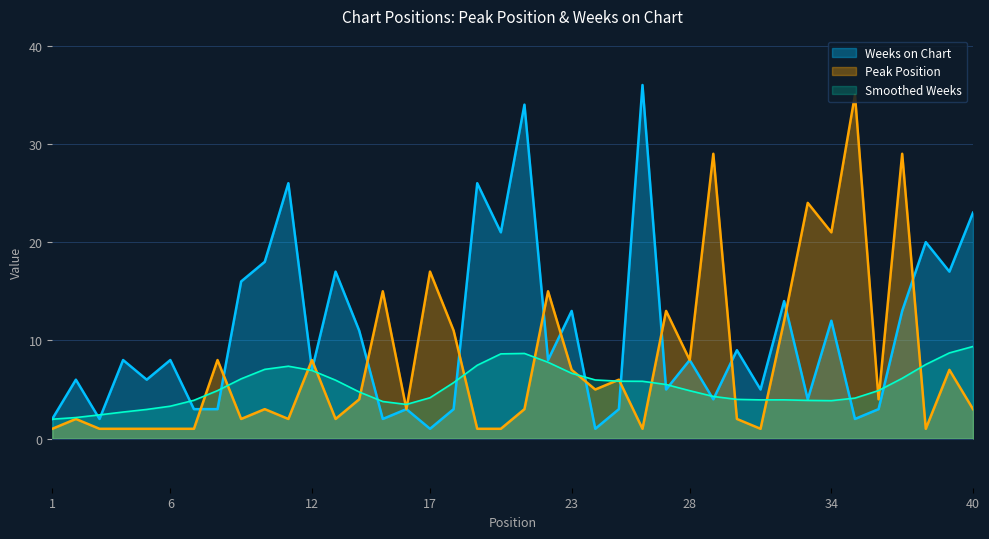

List the series in order of their overall mean, highest first.

Weeks on Chart, Peak Position, Smoothed Weeks